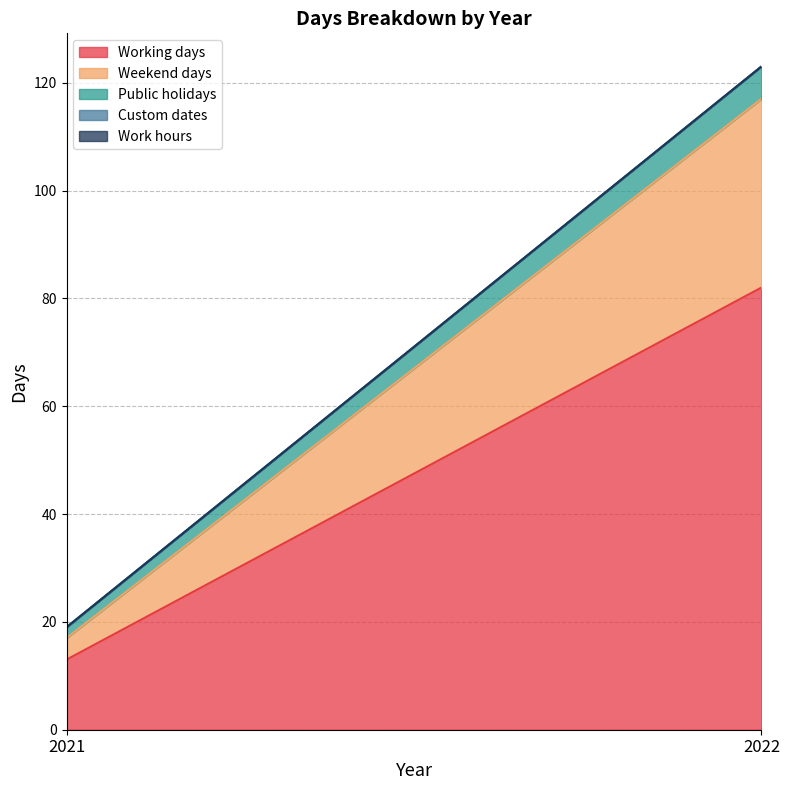

Read the Public holidays value at 2022.

6